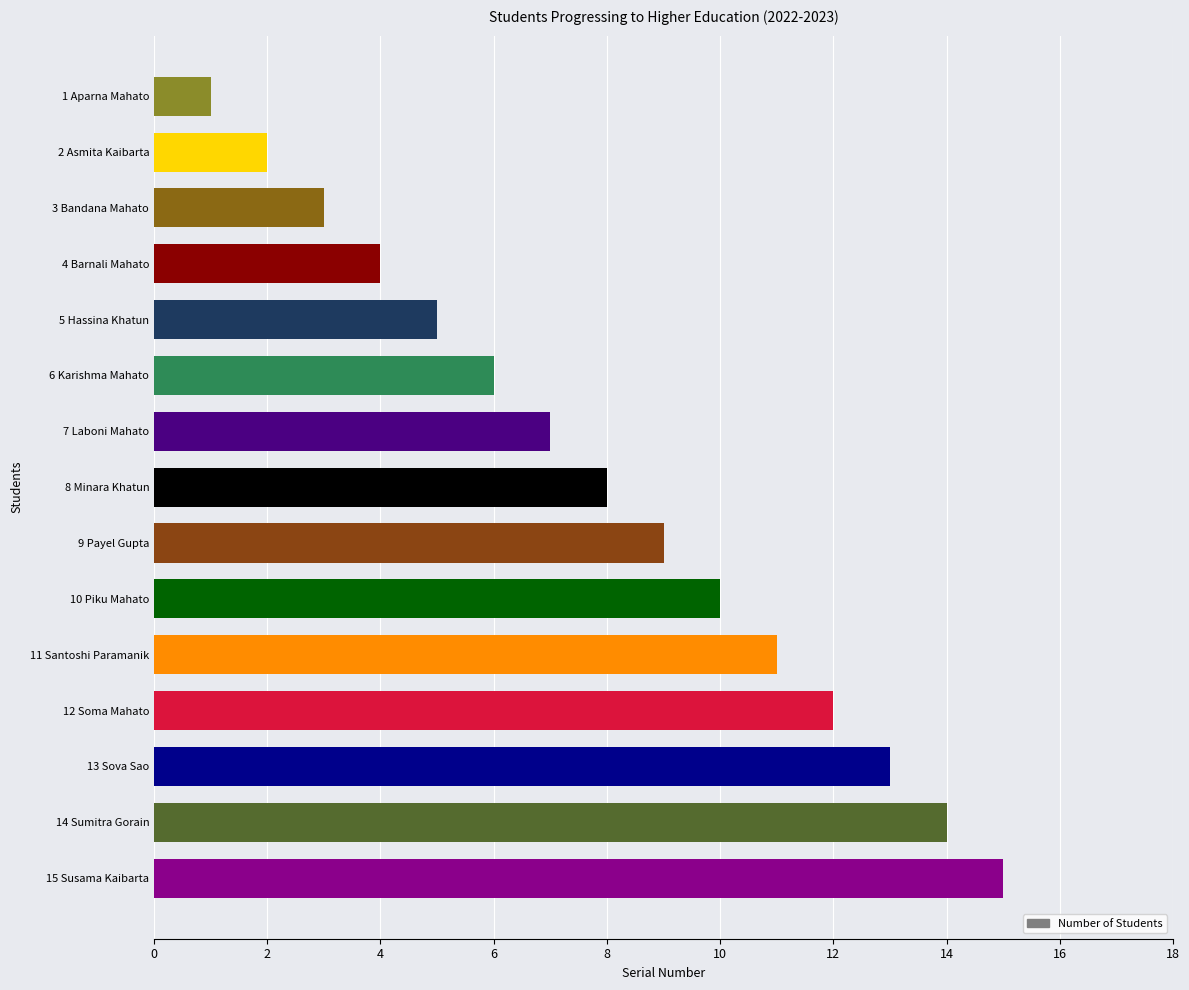

Rank the categories by value from highest to lowest.

15 Susama Kaibarta, 14 Sumitra Gorain, 13 Sova Sao, 12 Soma Mahato, 11 Santoshi Paramanik, 10 Piku Mahato, 9 Payel Gupta, 8 Minara Khatun, 7 Laboni Mahato, 6 Karishma Mahato, 5 Hassina Khatun, 4 Barnali Mahato, 3 Bandana Mahato, 2 Asmita Kaibarta, 1 Aparna Mahato